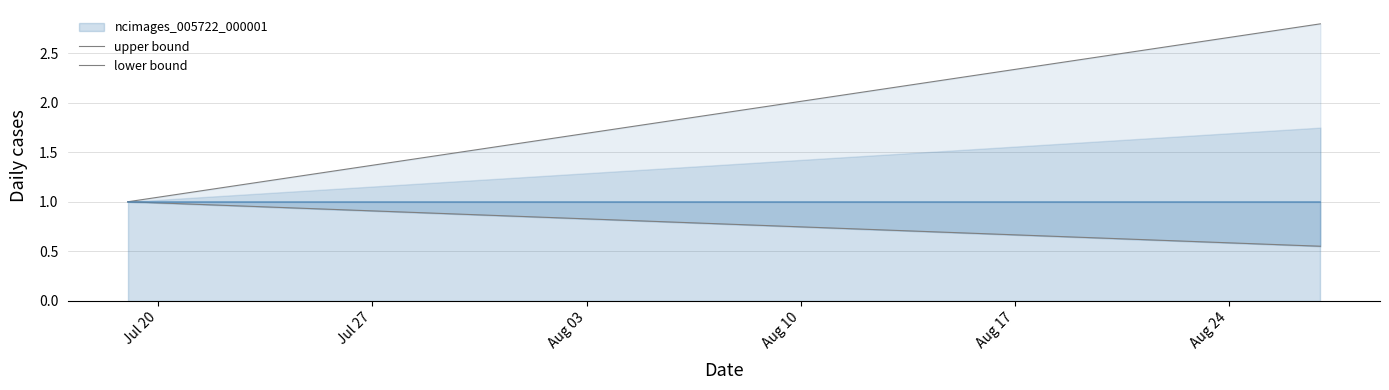

Reading left to right, list all the values displayed in this chart.

upper bound: 1.0	1.0	1.1	1.1	1.2	1.2	1.3	1.3	1.4	1.4	1.5	1.5	1.6	1.6	1.6	1.7	1.7	1.8	1.8	1.9	1.9	2.0	2.0	2.1	2.1	2.2	2.2	2.2	2.3	2.3	2.4	2.4	2.5	2.5	2.6	2.6	2.7	2.7	2.8	2.8
lower bound: 1.0	1.0	1.0	1.0	1.0	0.9	0.9	0.9	0.9	0.9	0.9	0.9	0.9	0.8	0.8	0.8	0.8	0.8	0.8	0.8	0.8	0.8	0.7	0.7	0.7	0.7	0.7	0.7	0.7	0.7	0.7	0.6	0.6	0.6	0.6	0.6	0.6	0.6	0.6	0.6